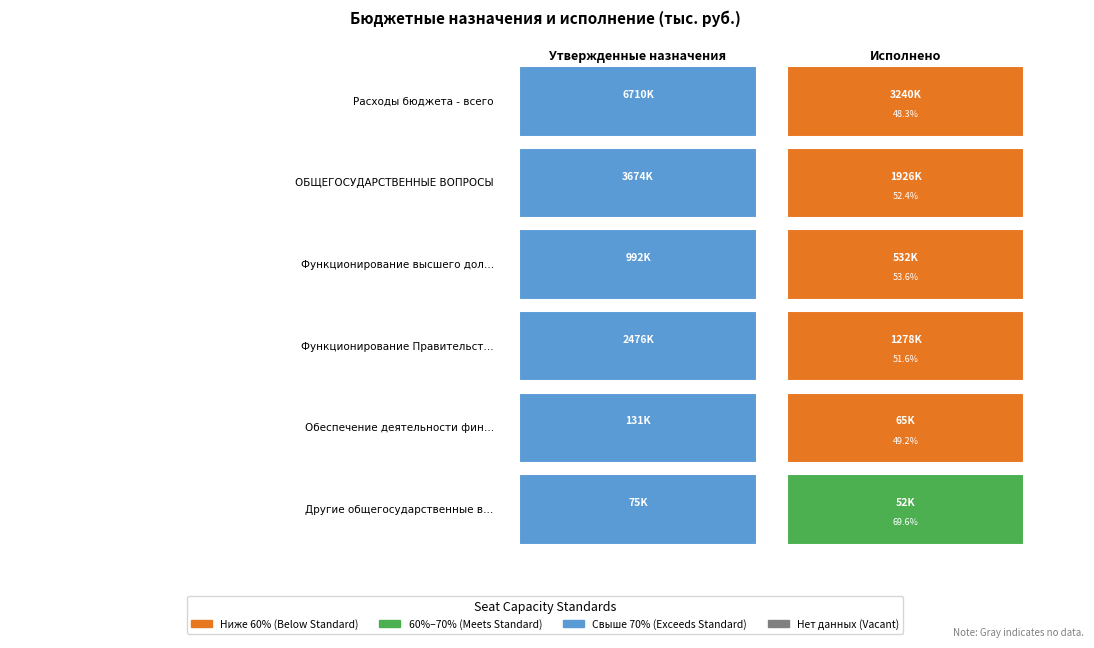

Is it true that Расходы бюджета - всего equals 6710014.3 at 0?

True